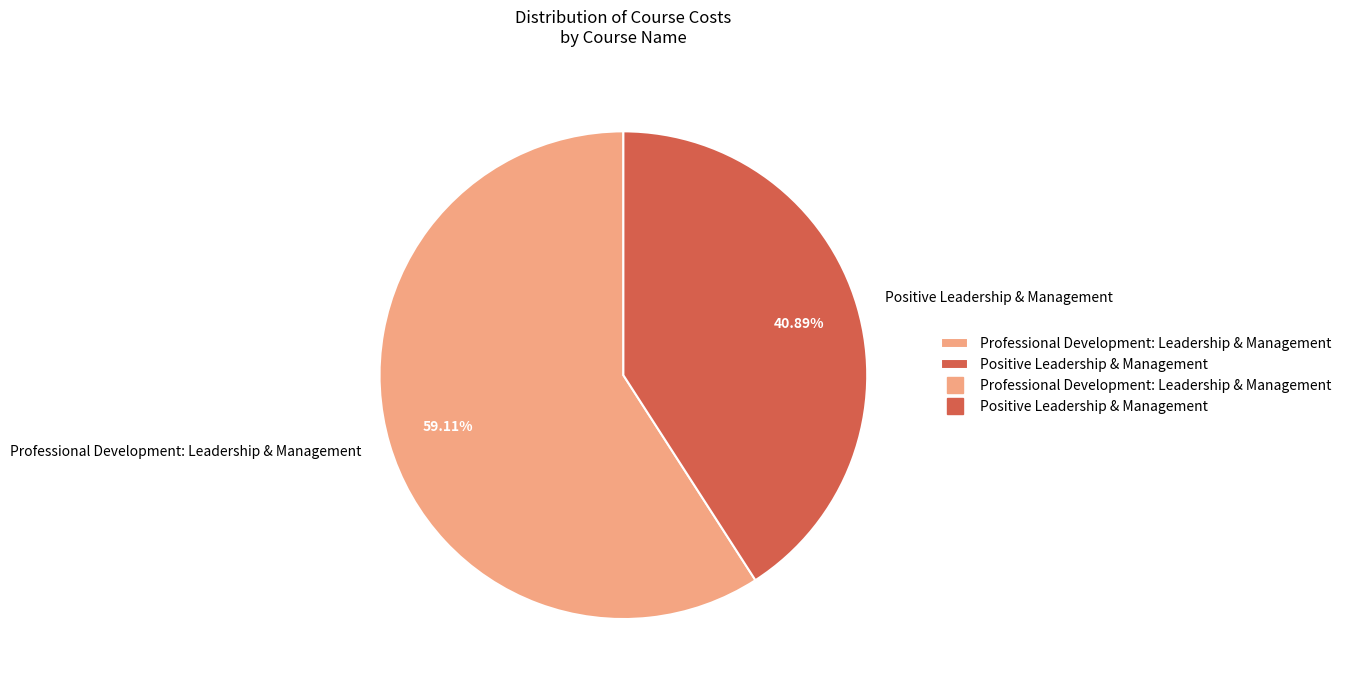

Count the number of slices in the pie.

2